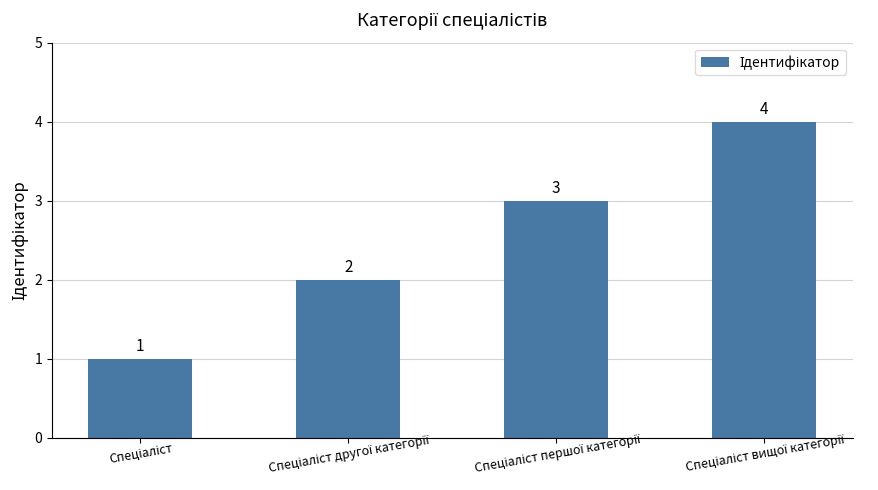

Count the values in the range 2 to 4.

3